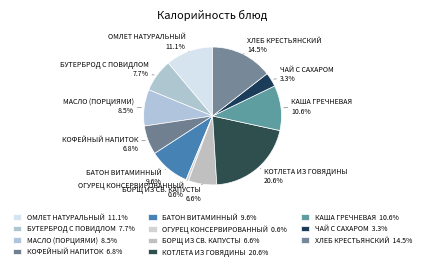

To the nearest percent, what is the difference between the ОМЛЕТ НАТУРАЛЬНЫЙ and ХЛЕБ КРЕСТЬЯНСКИЙ slice percentages?

3%